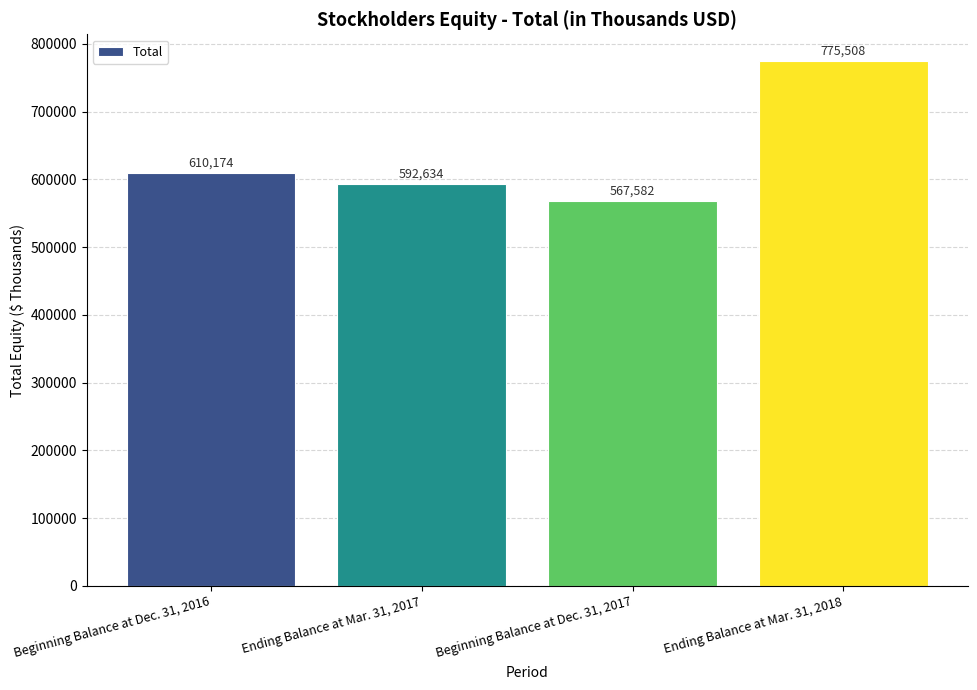

What is the difference between the maximum and minimum values?

207926